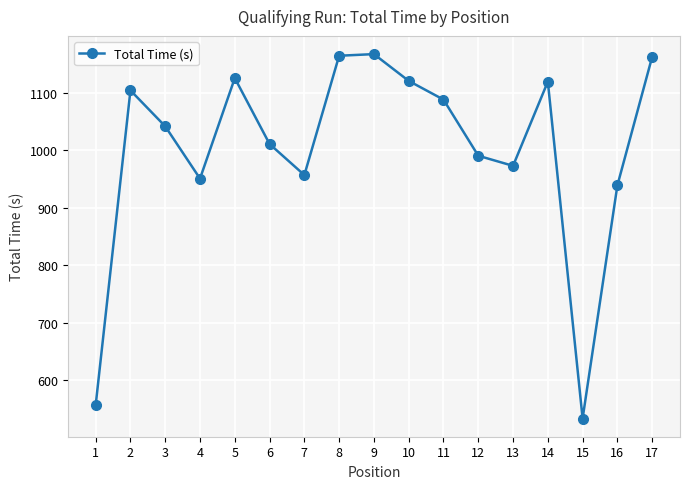

Read the value at 8.

1163.9